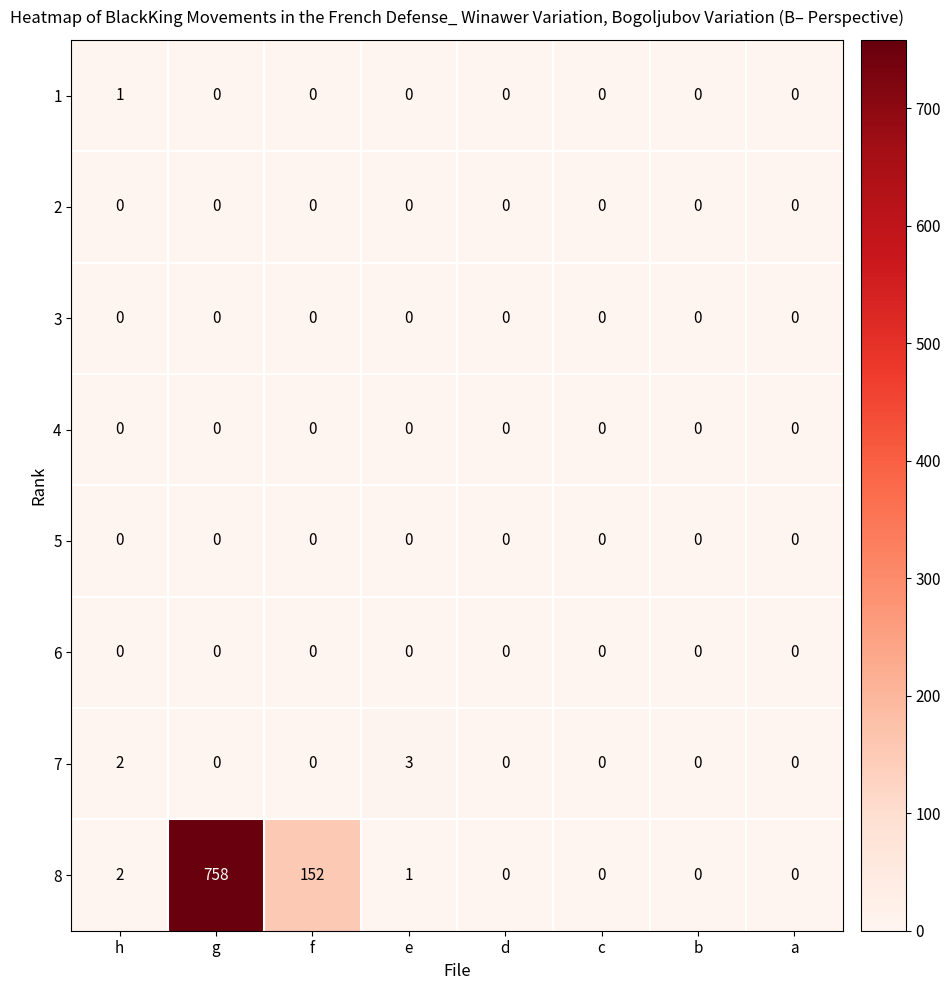

The 8 series shows 1129 at g. True or false?

False